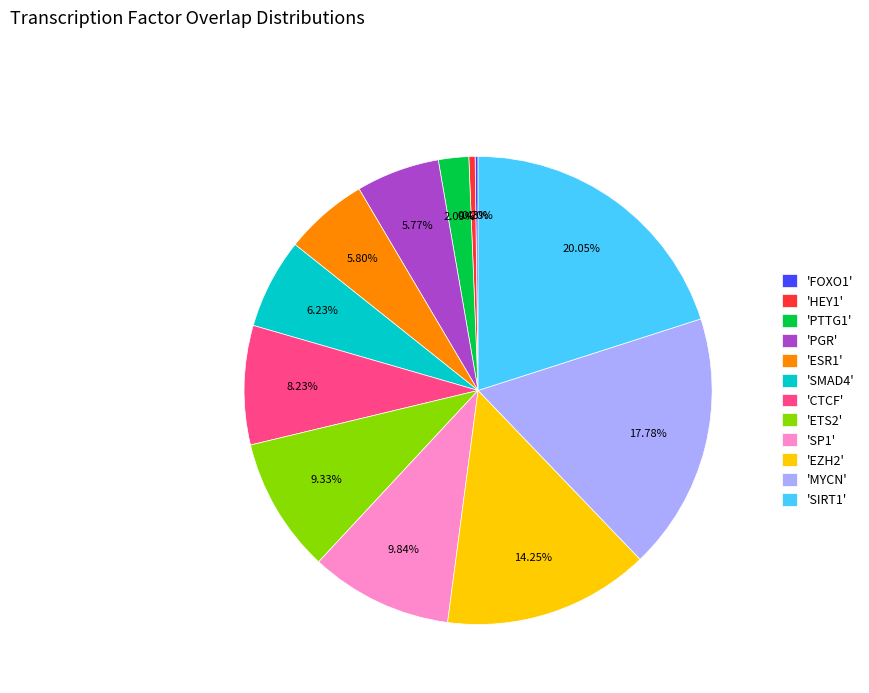

Is there a majority slice in this chart?

No